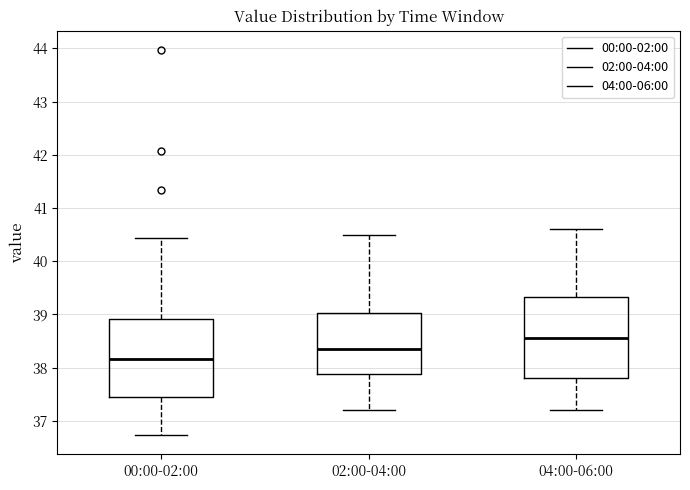

Which box has the lowest median line?

00:00-02:00